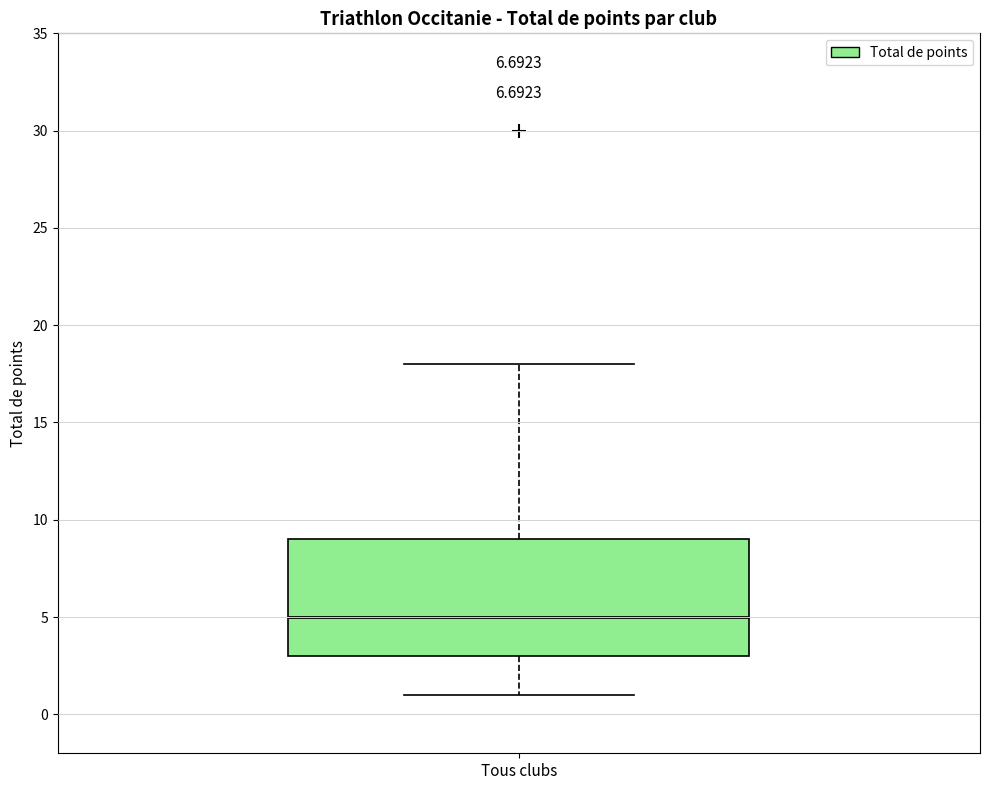

Where is the lower edge of the box for Tous clubs on the y-axis? The values are not printed on the chart, so give them approximately, as read against the axis.

3